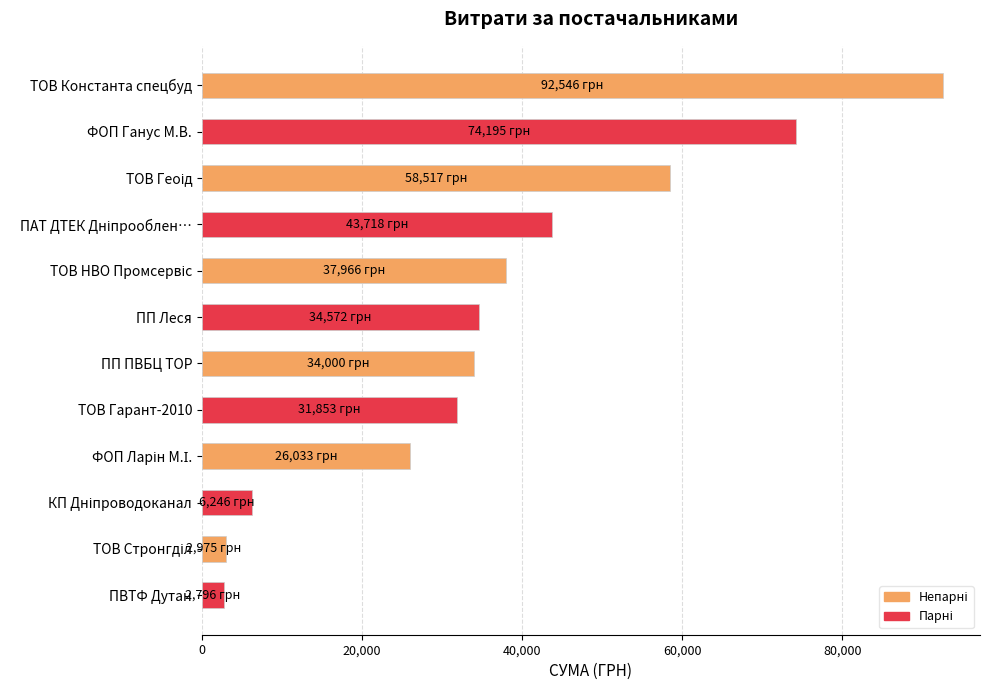

What is the label of the 12th bar from the top?

ПВТФ Дутан